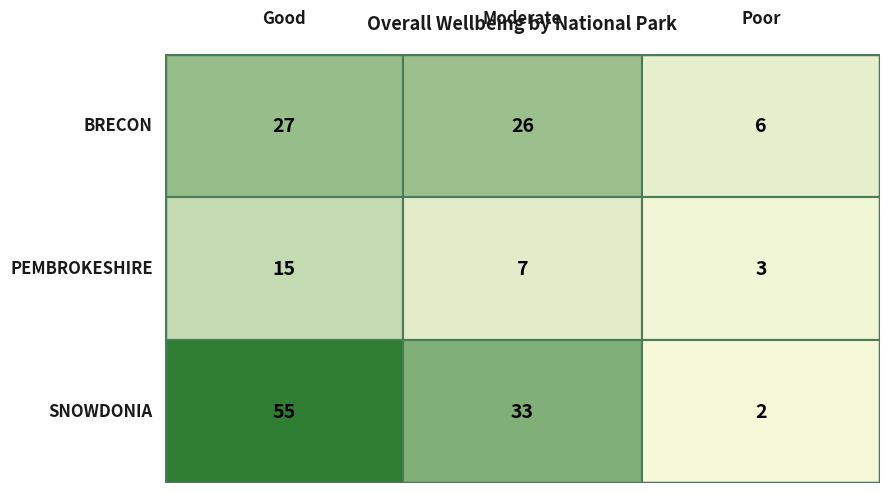

At Moderate, list the series in order from smallest to largest.

PEMBROKESHIRE, BRECON, SNOWDONIA